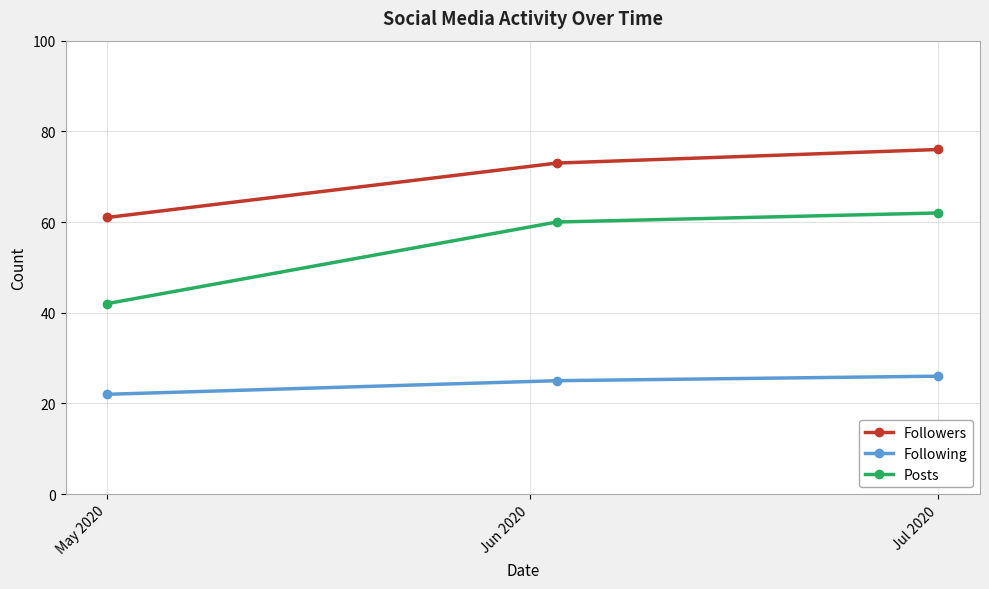

Which series has the largest range (max minus min)?

Posts